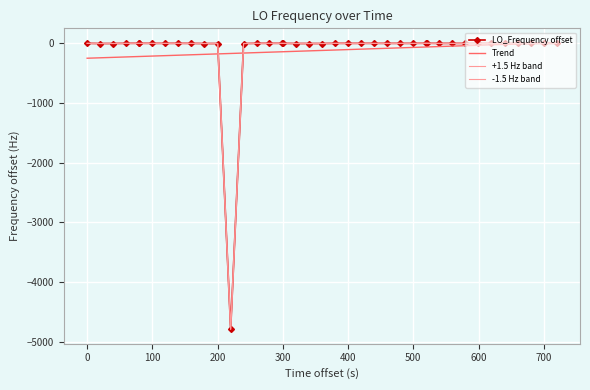

Reading left to right, what are all the values shown in this chart?

LO_Frequency offset: 0.2	-2.8	-2.4	0.2	0.2	0.2	-0.4	-0.3	0.0	-0.7	-2.8	-2.8	-4789.8	-2.9	0.1	0.1	0.1	0.1	-2.4	-2.6	-2.8	0.2	-0.3	-0.1	-0.1	-0.5	-0.3	-0.6	1.7	1.7	-1.0	-0.5	-1.1	-0.7	-0.5	-0.5	-0.3	-0.7	0.0	-0.6
Trend: -249.1	-241.9	-234.8	-227.6	-220.4	-220.1	-212.8	-205.7	-198.5	-191.3	-184.1	-176.6	-169.4	-162.2	-155.0	-147.9	-140.7	-140.4	-133.1	-126.0	-118.8	-111.6	-104.4	-96.9	-89.7	-82.5	-75.3	-68.1	-60.9	-60.6	-53.4	-46.3	-39.1	-31.9	-24.7	-17.2	-10.0	-2.8	4.4	11.6
+1.5 Hz band: 1.7	-1.3	-0.9	1.7	1.7	1.7	1.1	1.2	1.5	0.8	-1.3	-1.3	-4788.3	-1.4	1.6	1.6	1.6	1.6	-0.9	-1.1	-1.3	1.7	1.2	1.4	1.4	1.0	1.2	0.9	3.2	3.2	0.5	1.0	0.4	0.8	1.0	1.0	1.2	0.8	1.5	0.9
-1.5 Hz band: -1.3	-4.3	-3.9	-1.3	-1.3	-1.3	-1.9	-1.8	-1.5	-2.2	-4.3	-4.3	-4791.3	-4.4	-1.4	-1.4	-1.4	-1.4	-3.9	-4.1	-4.3	-1.3	-1.8	-1.6	-1.6	-2.0	-1.8	-2.1	0.2	0.2	-2.5	-2.0	-2.6	-2.2	-2.0	-2.0	-1.8	-2.2	-1.5	-2.1